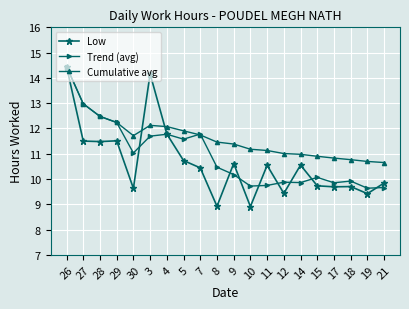

What is the spread (max minus min) of values at 3?

2.5